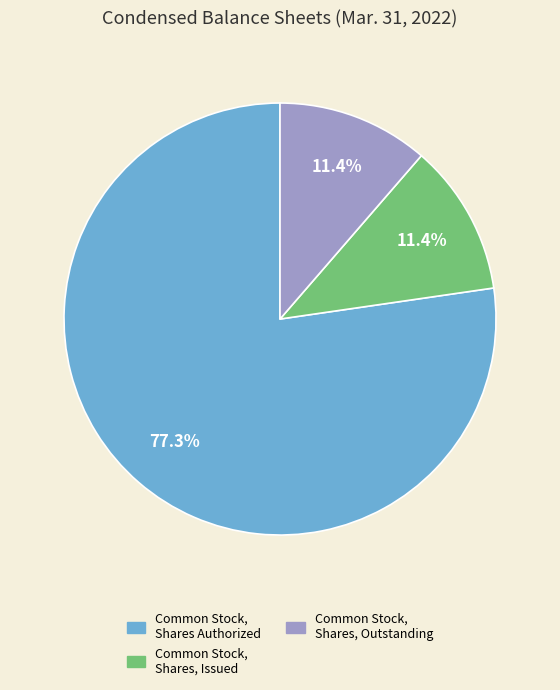

Count the number of slices in the pie.

3